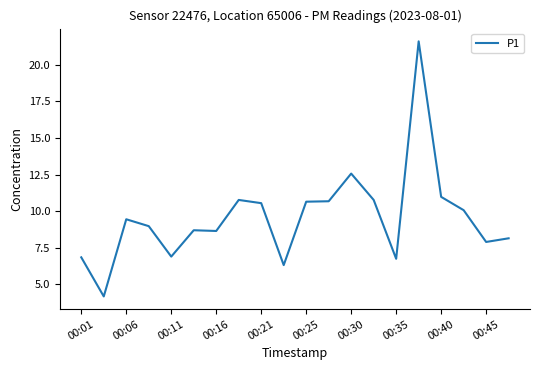

What is the greatest value displayed?

21.6